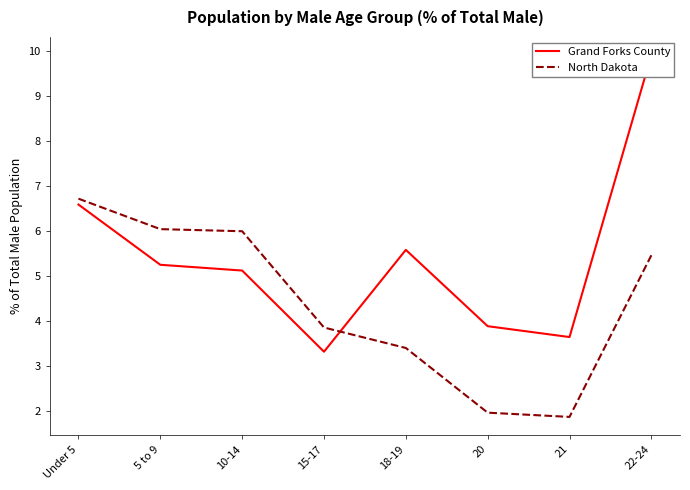

What is the lowest value of the North Dakota series?

1.9